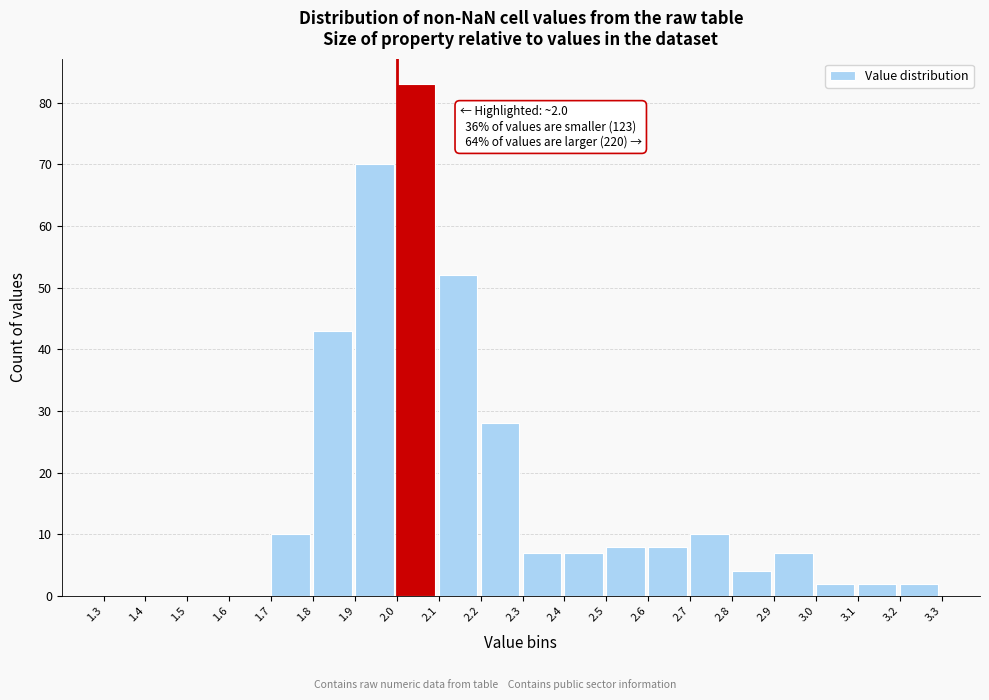

Over which range of the x-axis is the bar tallest?

2.0 to 2.1